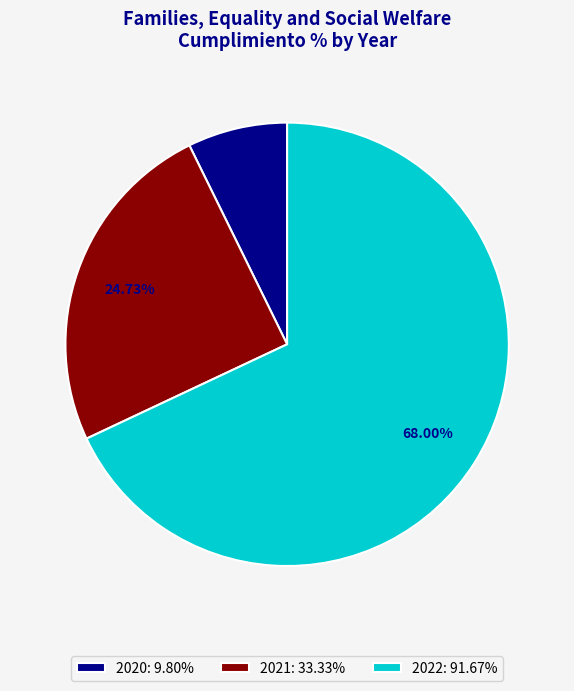

To the nearest percent, what is the difference between the largest and smallest slice percentages?

61%